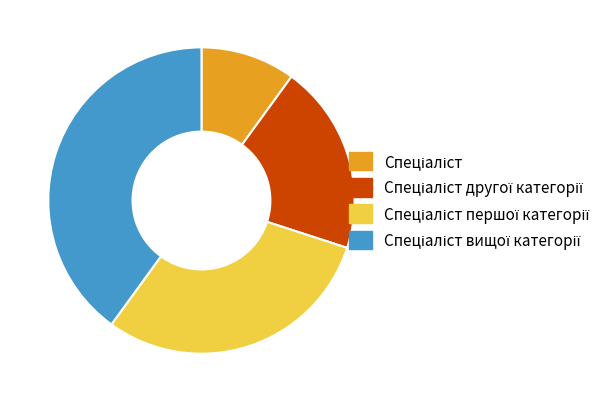

Is there any slice that represents more than half of the pie?

No